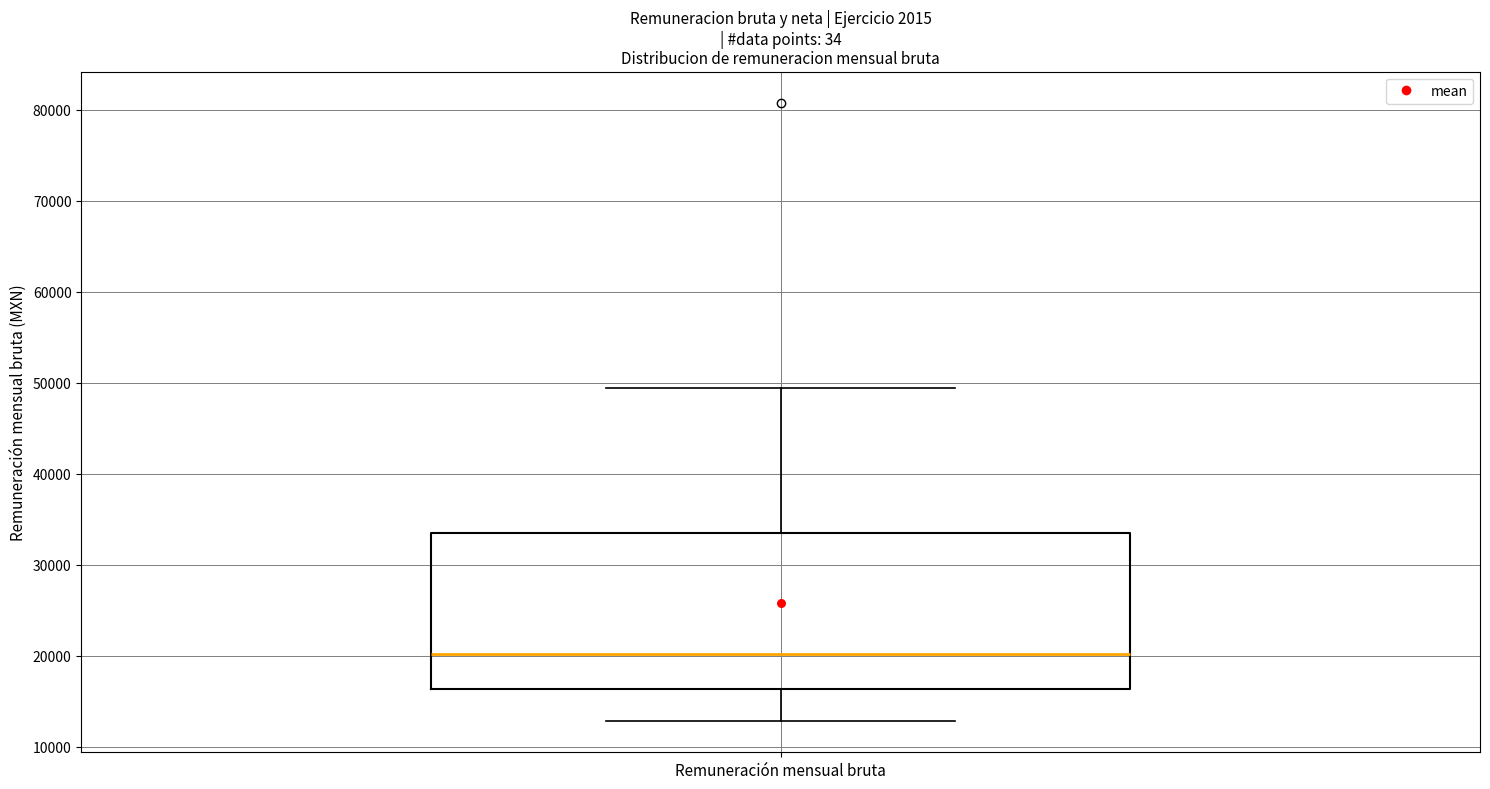

Where is the lower edge of the box for Remuneración mensual bruta on the y-axis? The values are not printed on the chart, so give them approximately, as read against the axis.

16000